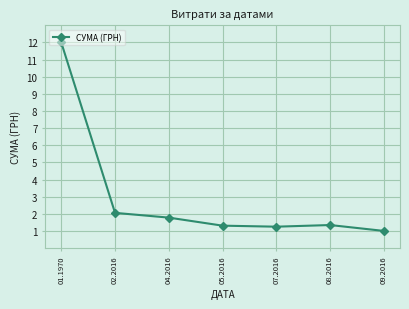

What value does the data have at 01.1970?

12.0